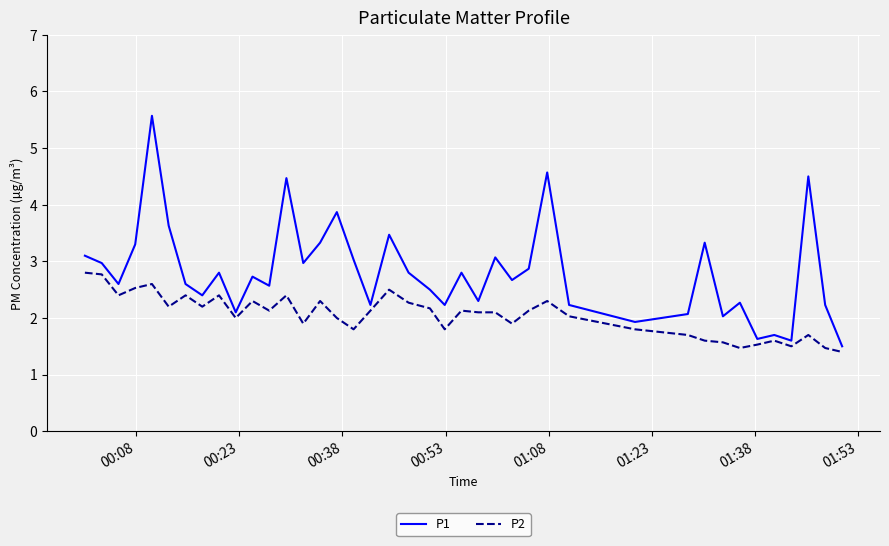

Rank the series by their maximum value, from lowest to highest.

P2, P1